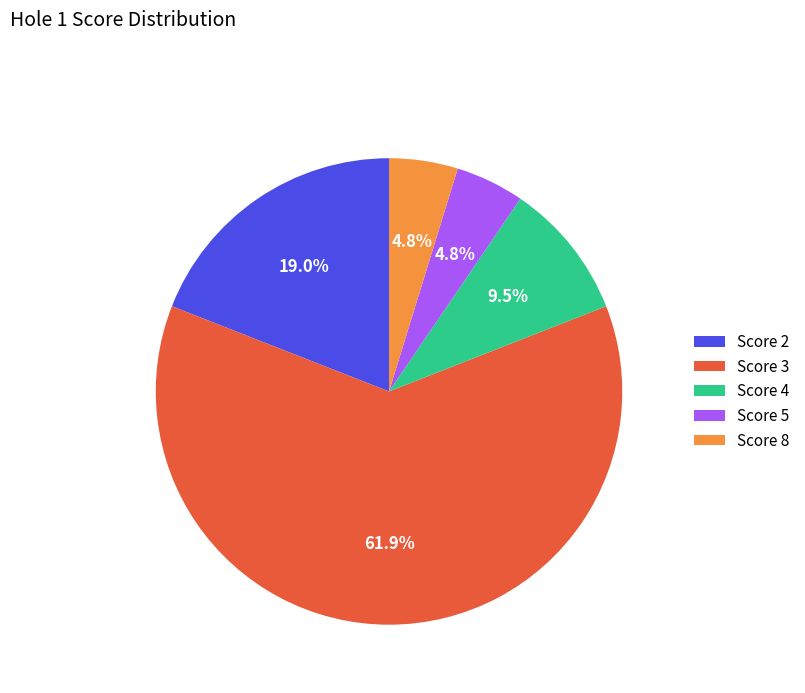

What is the largest slice in the pie chart?

Score 3